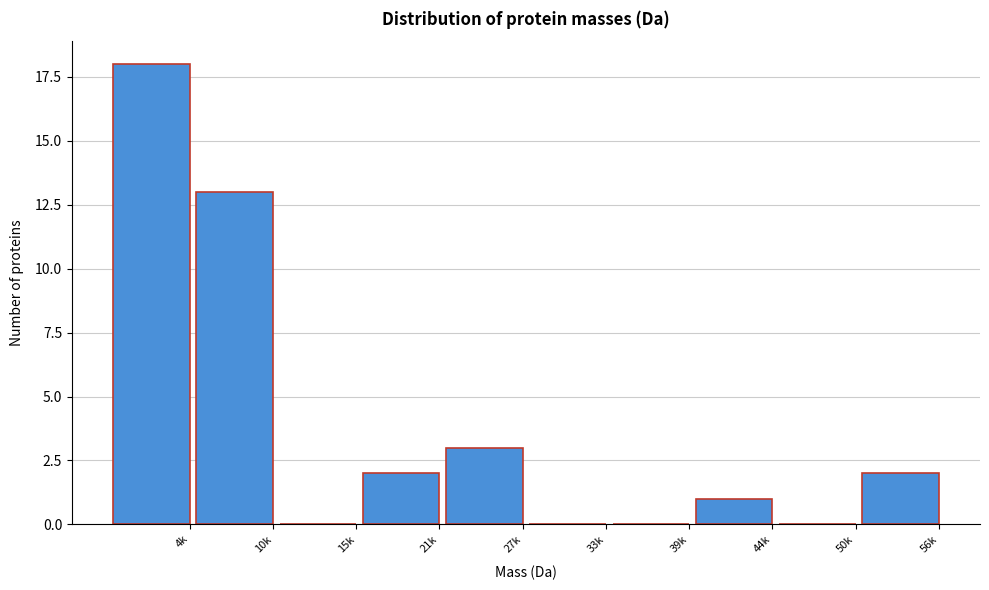

Reading left to right, extract all data points from this chart.

4k=18	10k=13	15k=0	21k=2	27k=3	33k=0	39k=0	44k=1	50k=0	56k=2